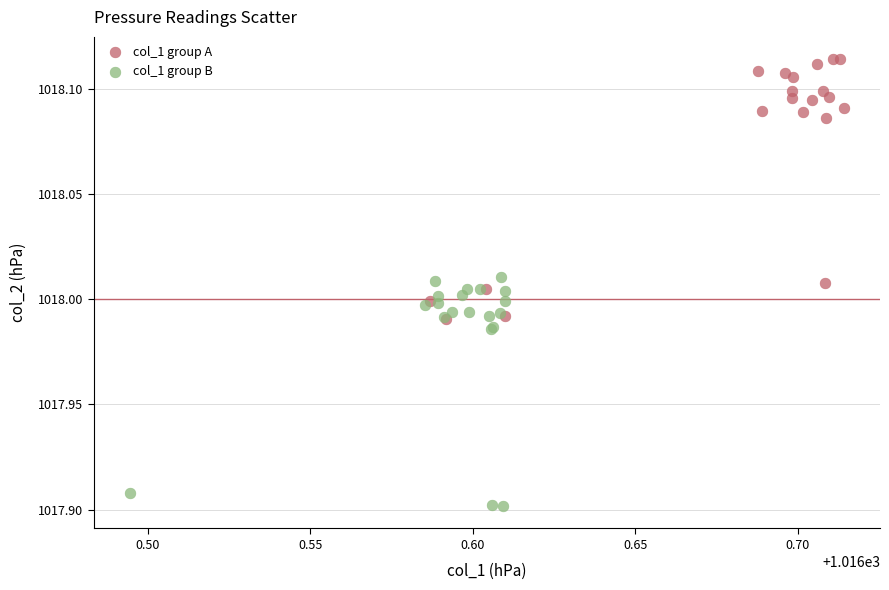

Which series has the widest spread of Y values?

col_1 group A